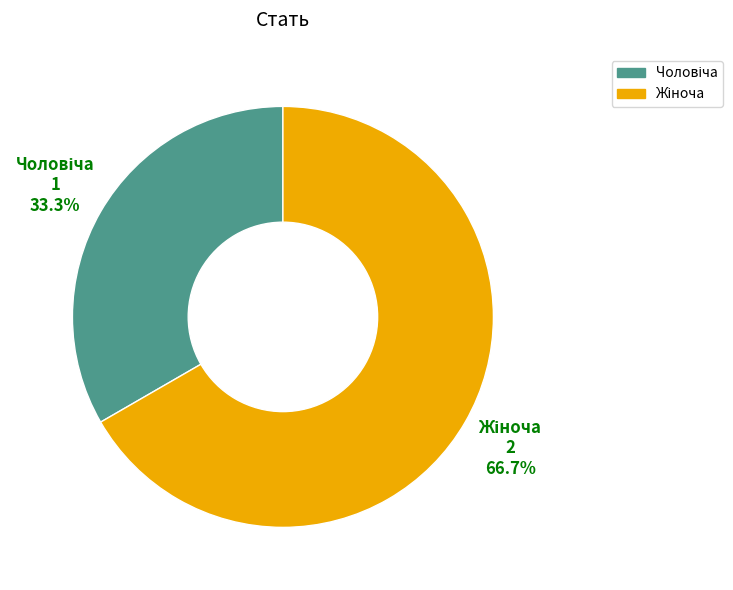

Does any single category account for the majority?

Yes